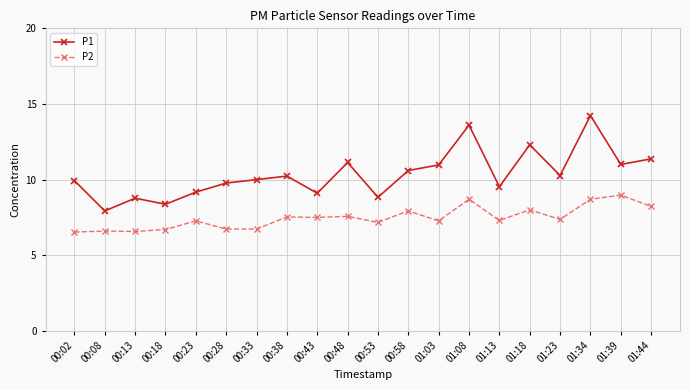

True or false: P2 and P1 intersect in this chart.

False